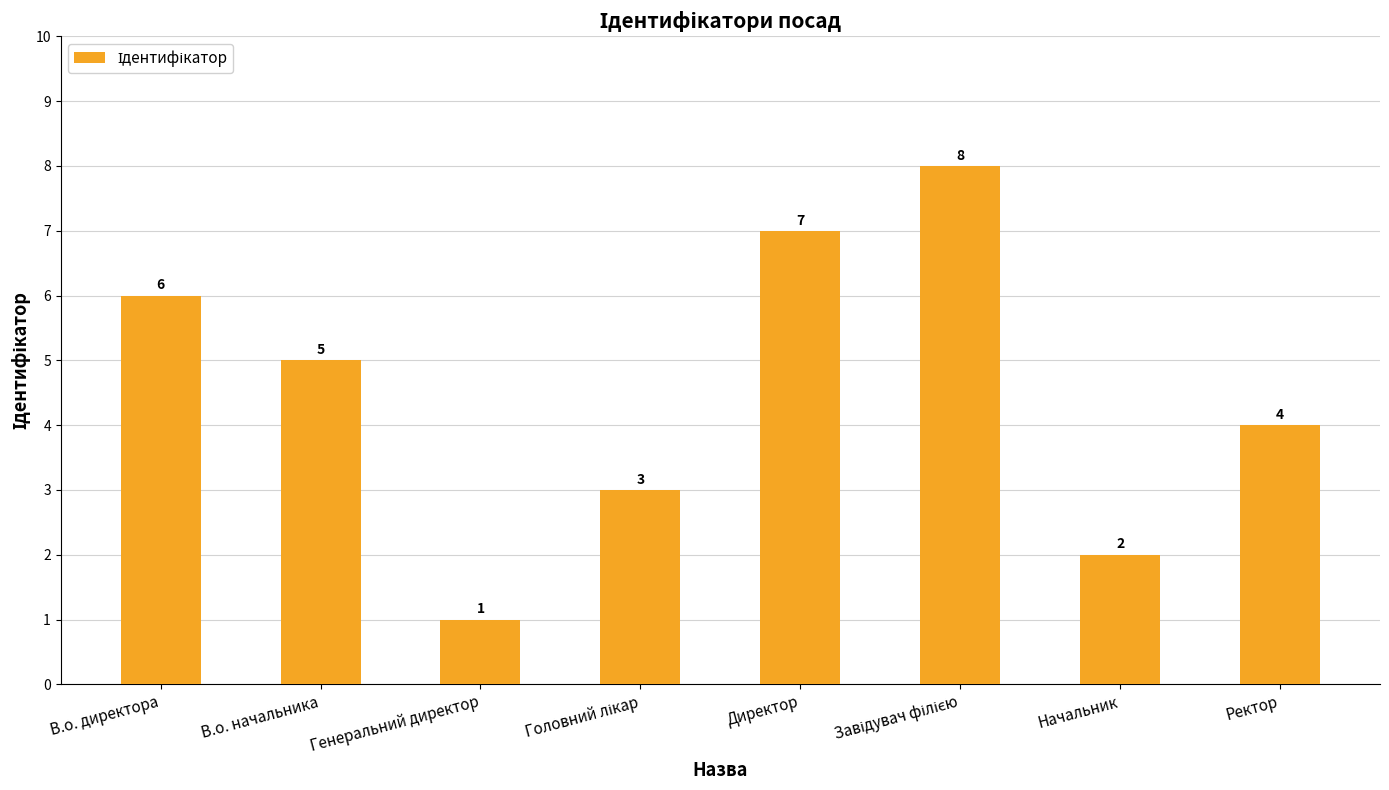

What is the value of the 7th bar from the left?

2